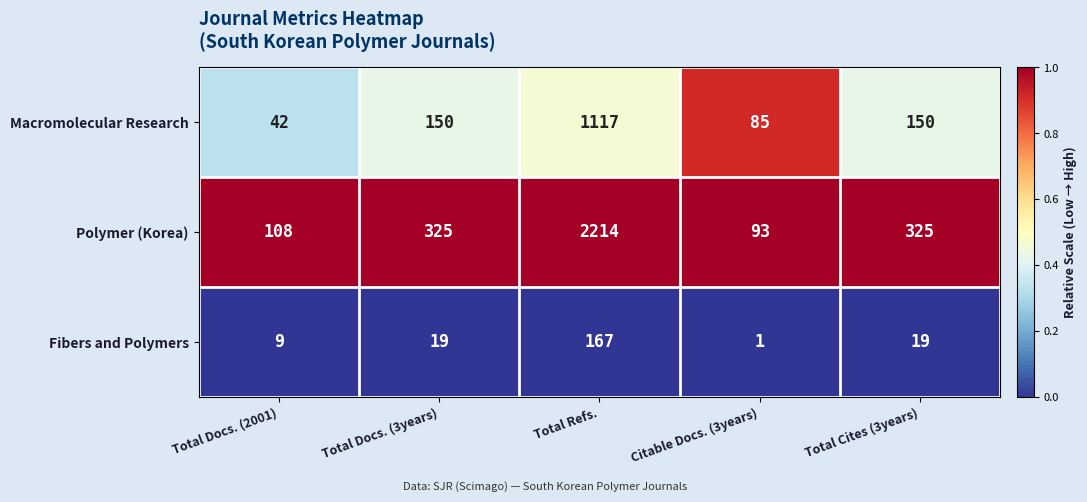

Which series has the widest spread of values?

Polymer (Korea)